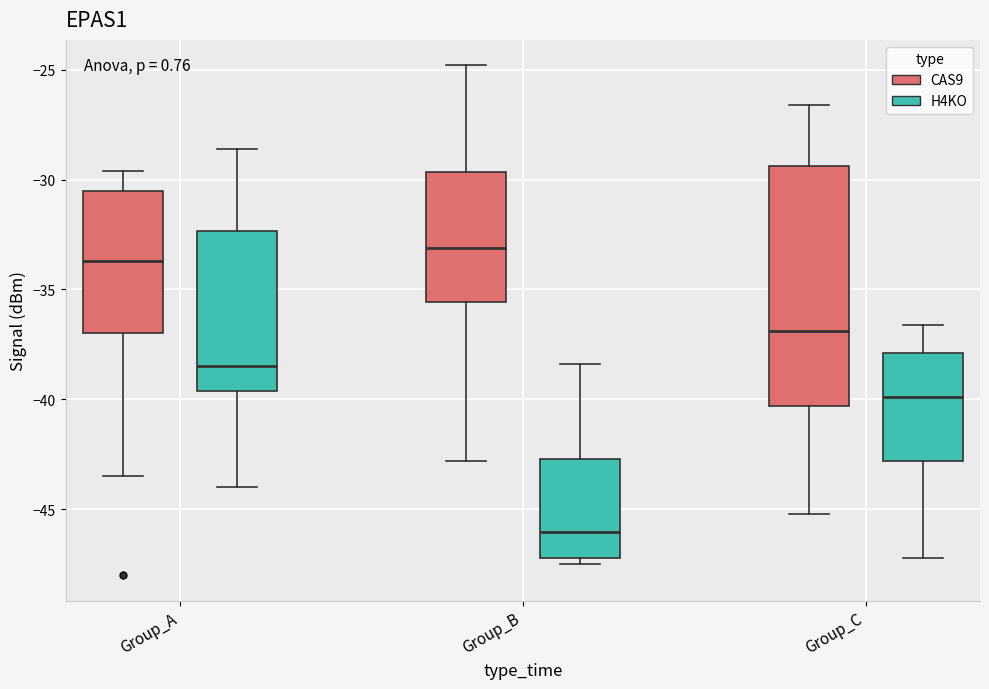

Reading left to right, read every box against the y-axis: the position of its median line, the range the box covers, and the ends of its whiskers. The values are not printed on the chart, so give them approximately, as read against the axis.

Group_A (CAS9): median -33.5, box -37.0 to -30.5, whiskers -43.5 to -29.5
Group_A (H4KO): median -38.5, box -39.5 to -32.5, whiskers -44.0 to -28.5
Group_B (CAS9): median -33.0, box -35.5 to -29.5, whiskers -43.0 to -25.0
Group_B (H4KO): median -46.0, box -47.0 to -42.5, whiskers -47.5 to -38.5
Group_C (CAS9): median -37.0, box -40.5 to -29.5, whiskers -45.0 to -26.5
Group_C (H4KO): median -40.0, box -43.0 to -38.0, whiskers -47.0 to -36.5